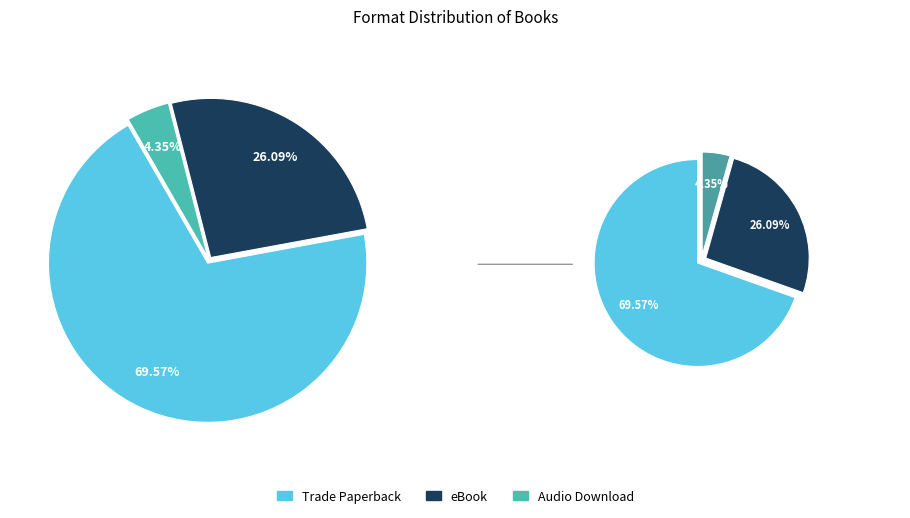

What is the ratio of the value at Audio Download to the value at Trade Paperback?

0.1